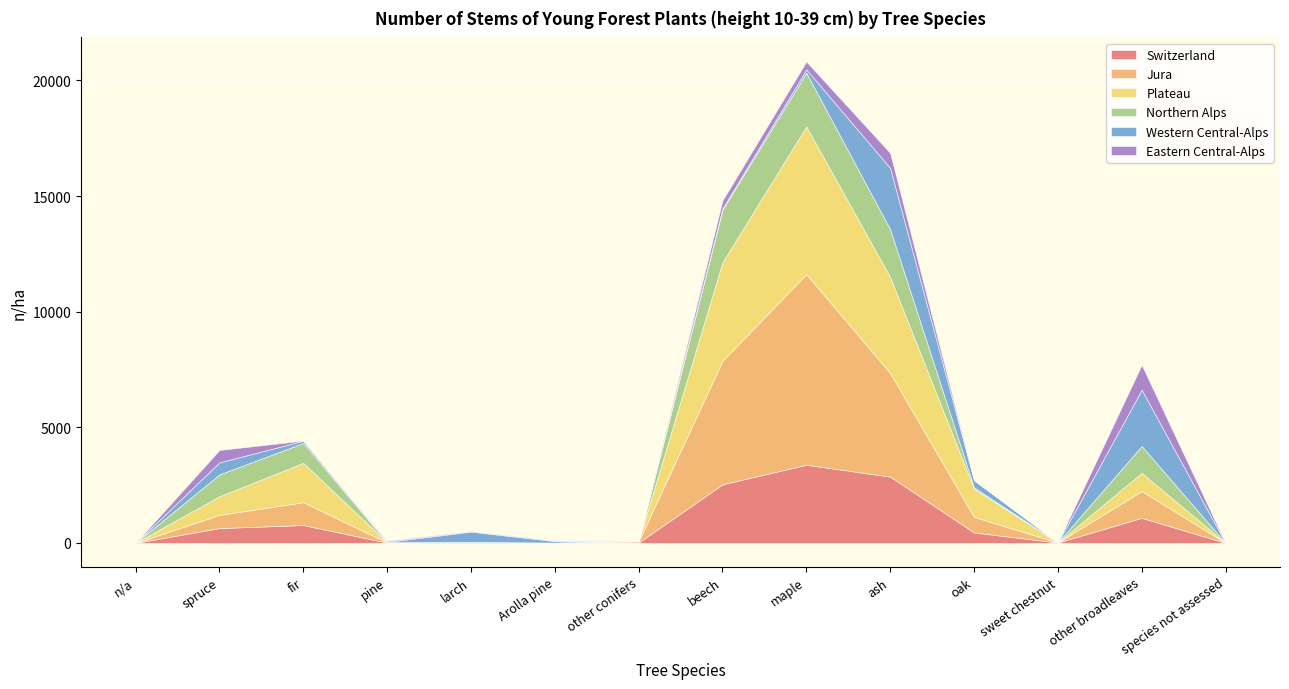

Where is Switzerland nearest to the value 1689?

other broadleaves